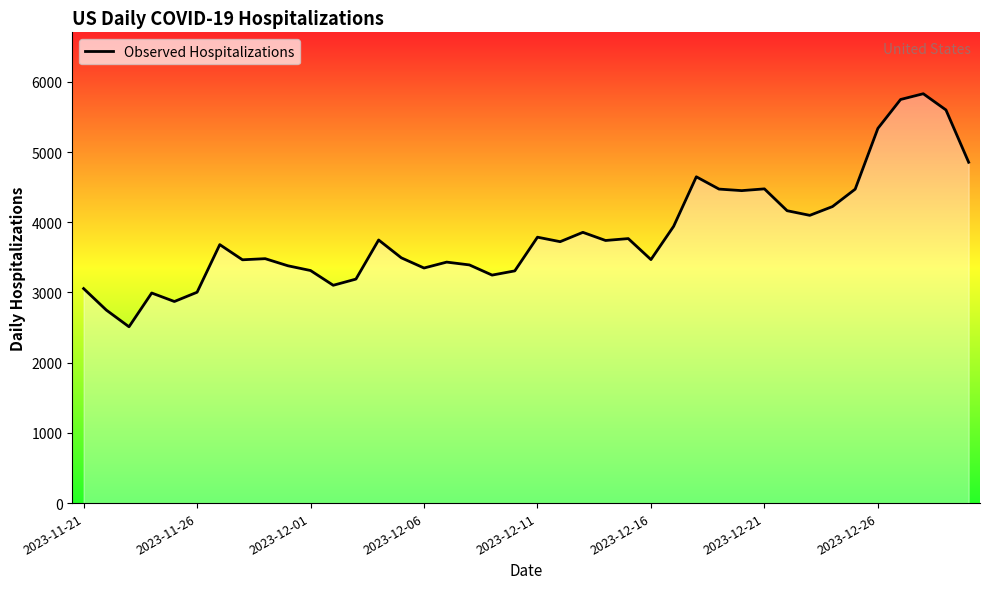

What is the maximum value shown in the chart?

5830